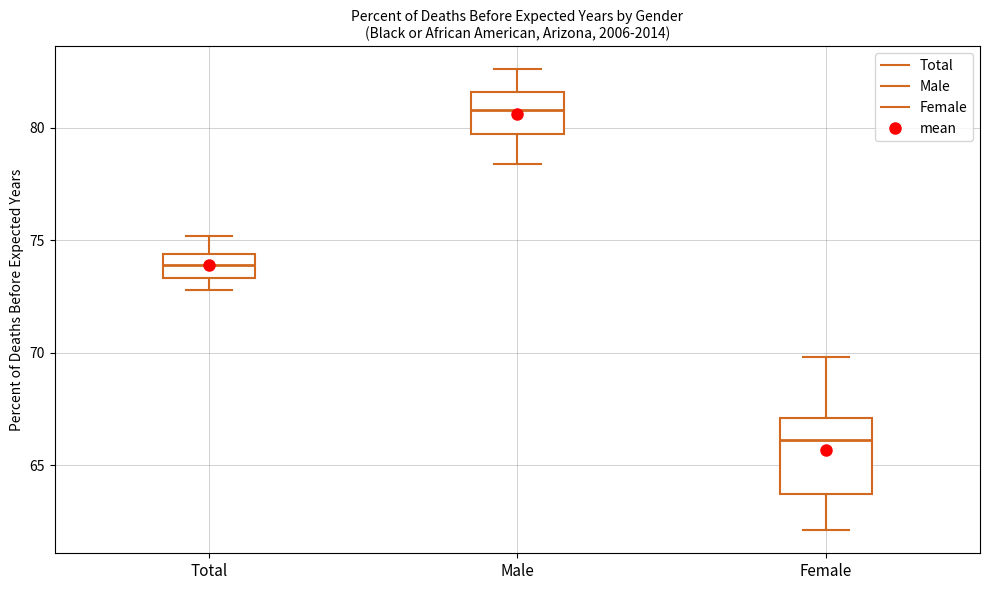

Where does the upper whisker of the box for Male end on the y-axis? The values are not printed on the chart, so give them approximately, as read against the axis.

82.5